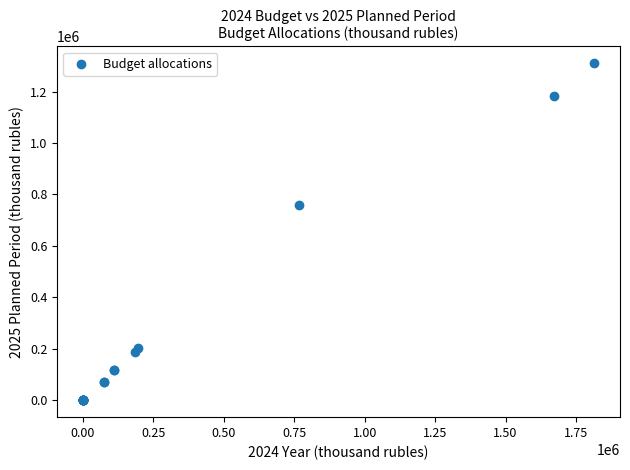

What Y value in the scatter plot is closest to 655014?

759940.0